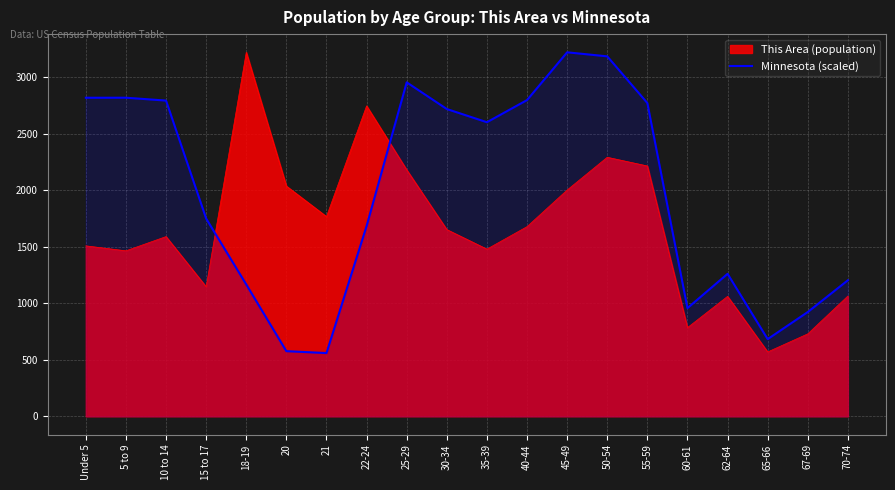

Count the number of data series in this chart.

2